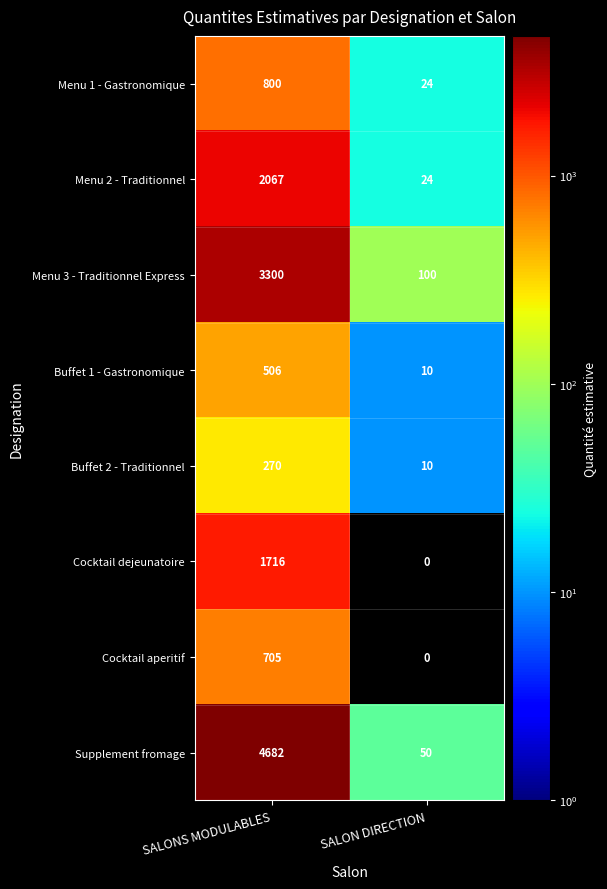

The Cocktail dejeunatoire series shows 0 at SALON DIRECTION. True or false?

True